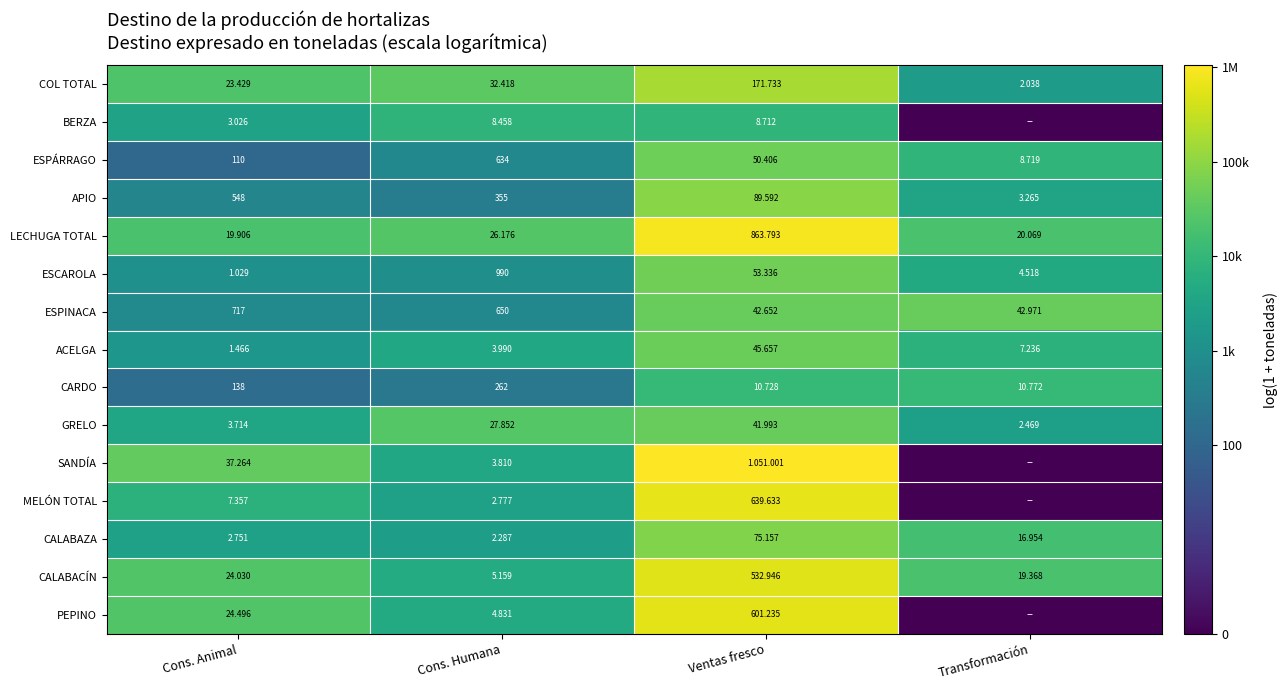

Is the value of ESCAROLA at Cons. Humana greater than the value of ACELGA at Ventas fresco?

Yes